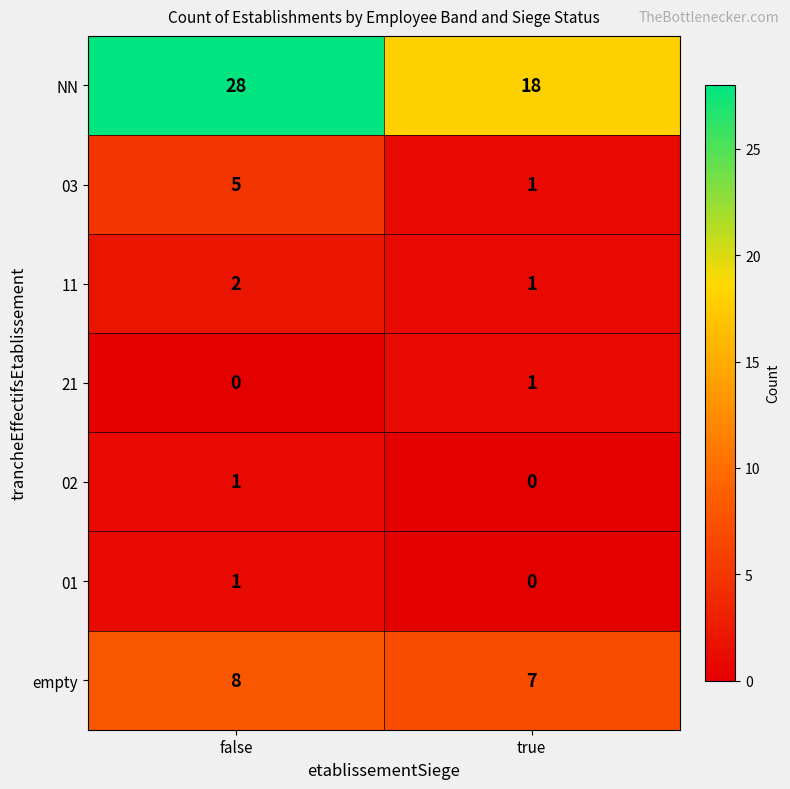

Reading left to right, transcribe all the data shown in this chart.

NN: 28	18
03: 5	1
11: 2	1
21: 0	1
02: 1	0
01: 1	0
empty: 8	7